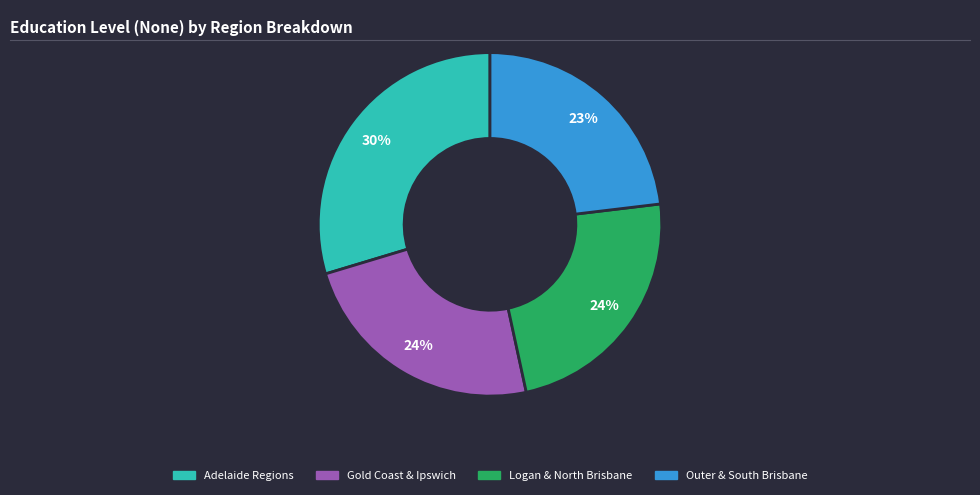

How many segments does this pie chart have?

4